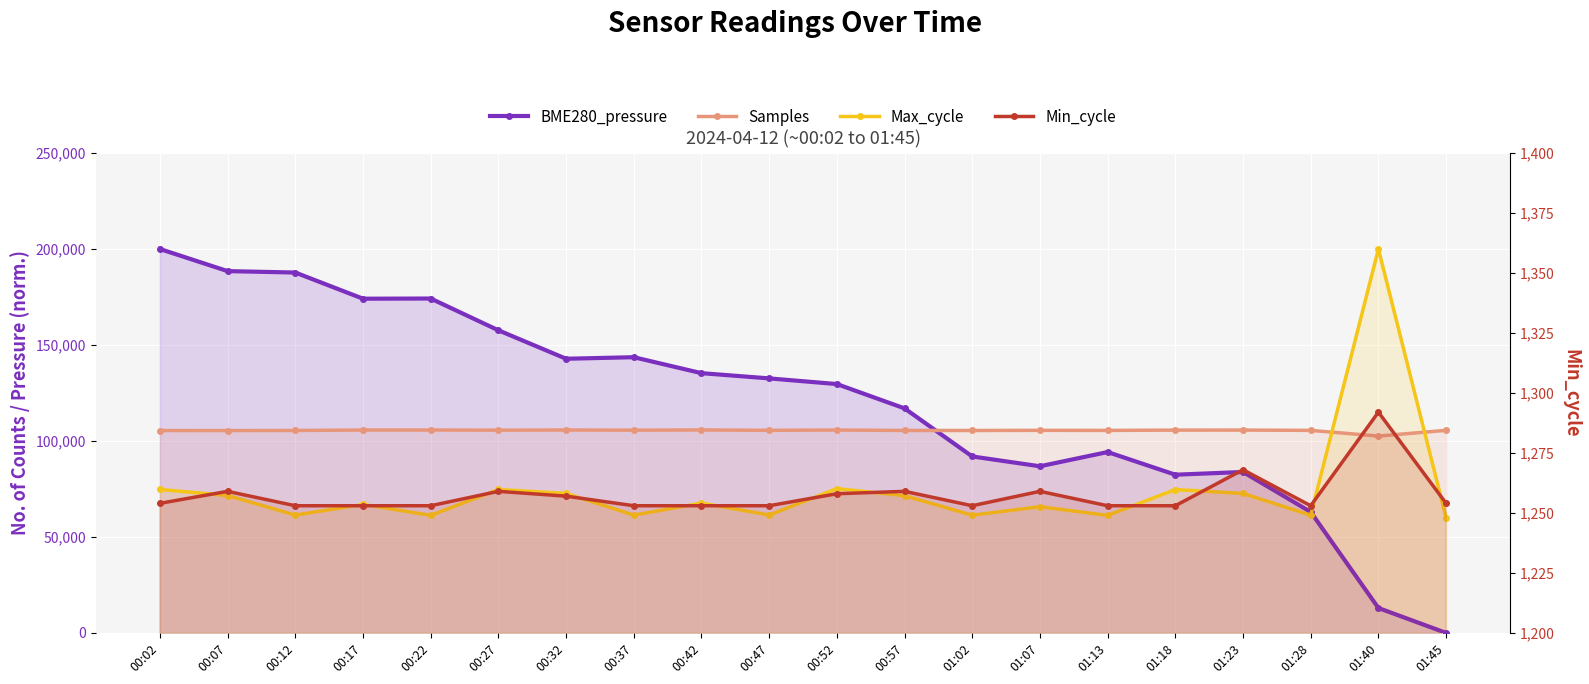

Reading left to right, list all the values displayed in this chart.

BME280_pressure: 00:02=200000.0	00:07=188482.5	00:12=187744.6	00:17=174109.7	00:22=174206.0	00:27=157651.6	00:32=142829.6	00:37=143631.7	00:42=135322.4	00:47=132595.4	00:52=129643.9	00:57=116971.4	01:02=91915.3	01:07=86814.2	01:13=94225.2	01:18=82419.0	01:23=83830.6	01:28=63009.3	01:40=12961.2	01:45=0.0
Samples: 00:02=105425.0	00:07=105415.0	00:12=105450.0	00:17=105703.0	00:22=105710.0	00:27=105616.0	00:32=105713.0	00:37=105615.0	00:42=105736.0	00:47=105544.0	00:52=105694.0	00:57=105469.0	01:02=105453.0	01:07=105532.0	01:13=105491.0	01:18=105652.0	01:23=105666.0	01:28=105515.0	01:40=102548.0	01:45=105535.0
Max_cycle: 00:02=74725.0	00:07=71575.0	00:12=61392.0	00:17=66941.0	00:22=61246.0	00:27=74711.0	00:32=72675.0	00:37=61366.0	00:42=67636.0	00:47=61423.0	00:52=75170.0	00:57=71488.0	01:02=61321.0	01:07=65763.0	01:13=61217.0	01:18=74684.0	01:23=72656.0	01:28=61309.0	01:40=200000.0	01:45=60061.0
Min_cycle: 00:02=1254.0	00:07=1259.0	00:12=1253.0	00:17=1253.0	00:22=1253.0	00:27=1259.0	00:32=1257.0	00:37=1253.0	00:42=1253.0	00:47=1253.0	00:52=1258.0	00:57=1259.0	01:02=1253.0	01:07=1259.0	01:13=1253.0	01:18=1253.0	01:23=1268.0	01:28=1253.0	01:40=1292.0	01:45=1254.0